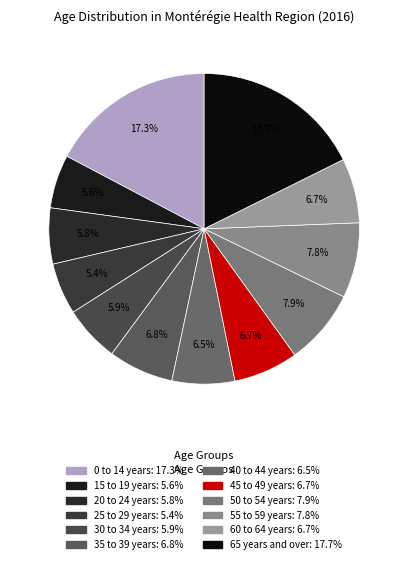

True or false: 25 to 29 years accounts for 5% of the total.

True